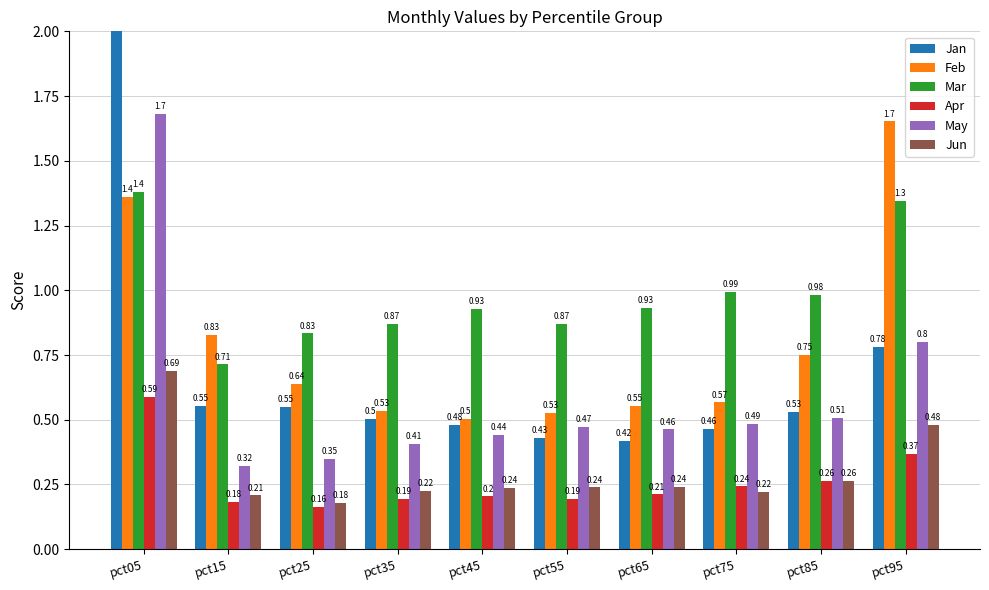

Reading left to right, extract all data points from this chart.

Jan: pct05=2.6	pct15=0.6	pct25=0.5	pct35=0.5	pct45=0.5	pct55=0.4	pct65=0.4	pct75=0.5	pct85=0.5	pct95=0.8
Feb: pct05=1.4	pct15=0.8	pct25=0.6	pct35=0.5	pct45=0.5	pct55=0.5	pct65=0.6	pct75=0.6	pct85=0.8	pct95=1.7
Mar: pct05=1.4	pct15=0.7	pct25=0.8	pct35=0.9	pct45=0.9	pct55=0.9	pct65=0.9	pct75=1.0	pct85=1.0	pct95=1.3
Apr: pct05=0.6	pct15=0.2	pct25=0.2	pct35=0.2	pct45=0.2	pct55=0.2	pct65=0.2	pct75=0.2	pct85=0.3	pct95=0.4
May: pct05=1.7	pct15=0.3	pct25=0.3	pct35=0.4	pct45=0.4	pct55=0.5	pct65=0.5	pct75=0.5	pct85=0.5	pct95=0.8
Jun: pct05=0.7	pct15=0.2	pct25=0.2	pct35=0.2	pct45=0.2	pct55=0.2	pct65=0.2	pct75=0.2	pct85=0.3	pct95=0.5